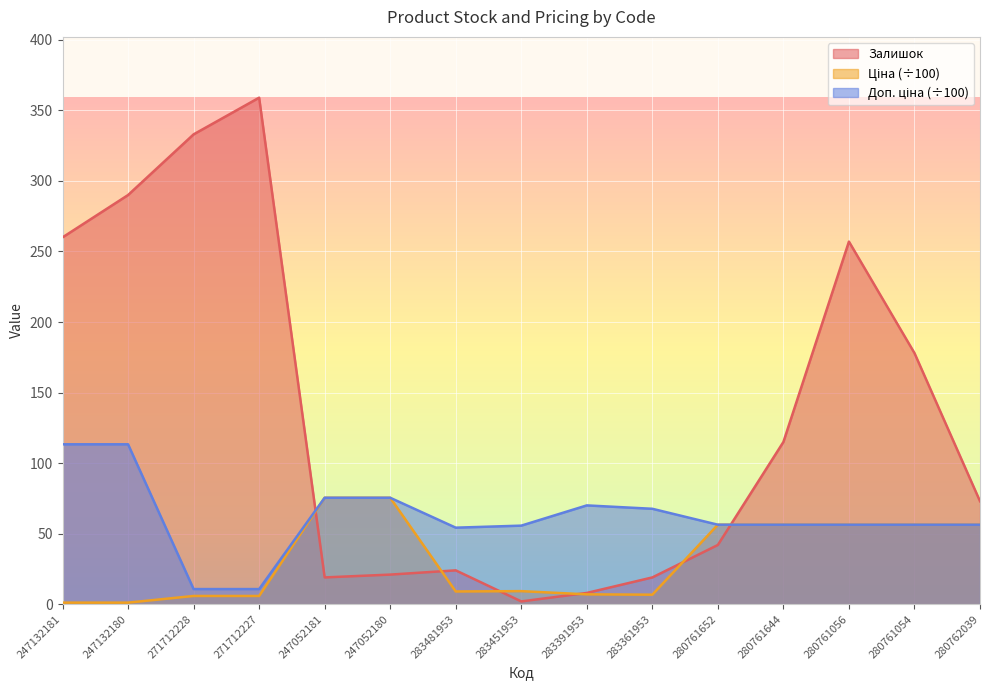

What are all the series names shown in the legend?

Залишок, Ціна, Доп. ціна